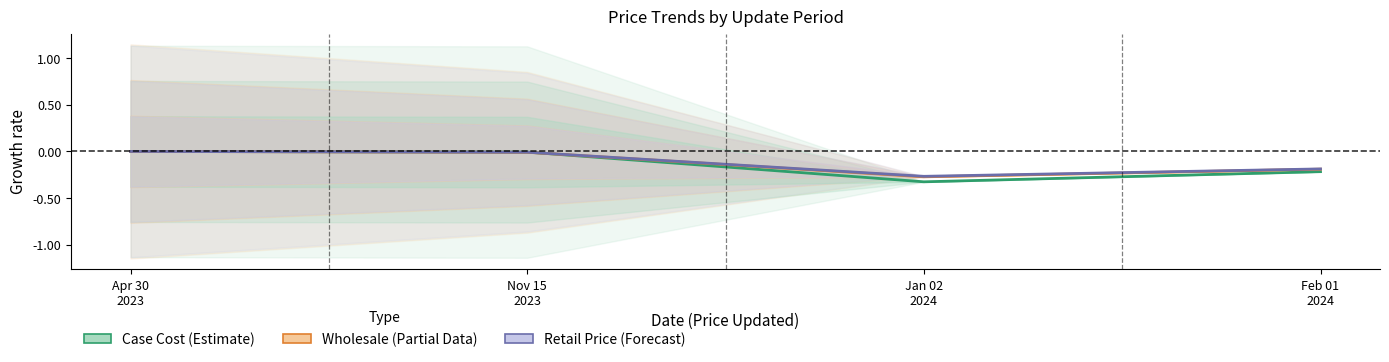

The value of Case Cost at Feb 01
2024 is -0.2. True or false?

True